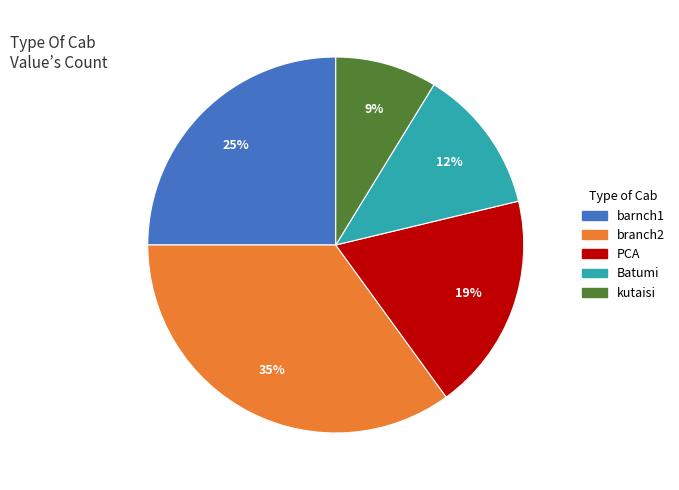

To the nearest percent, what portion does branch2 represent?

35%